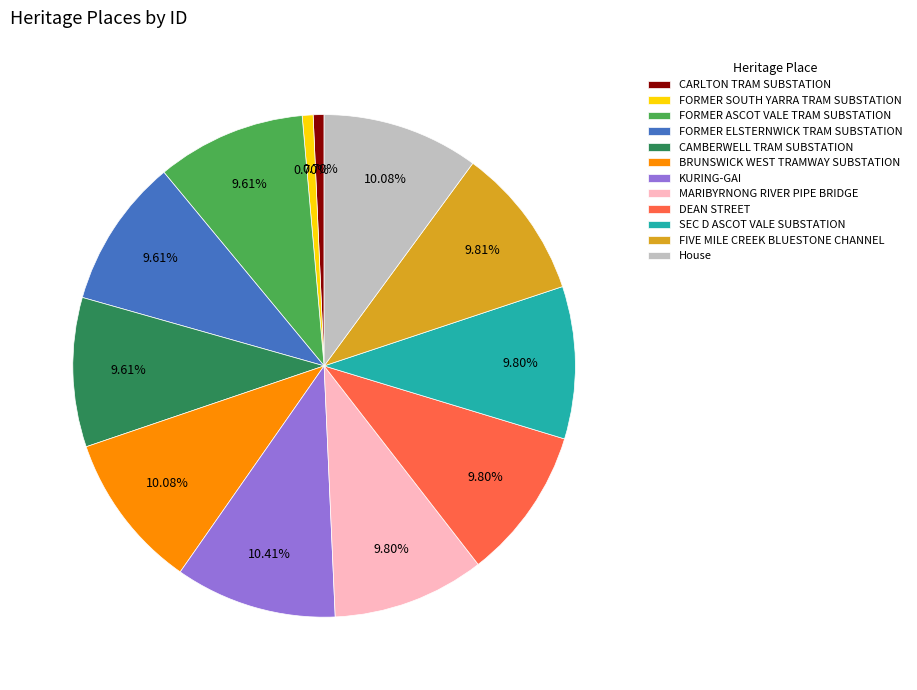

To the nearest percent, what is the difference between the largest and smallest slice percentages?

10%